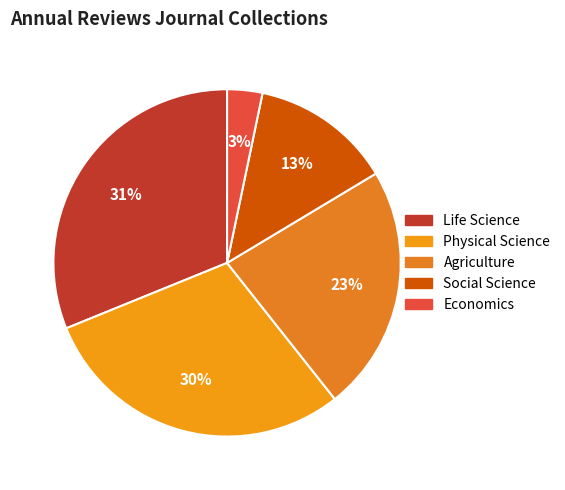

Do Physical Science and Life Science together represent more than half of the pie?

Yes